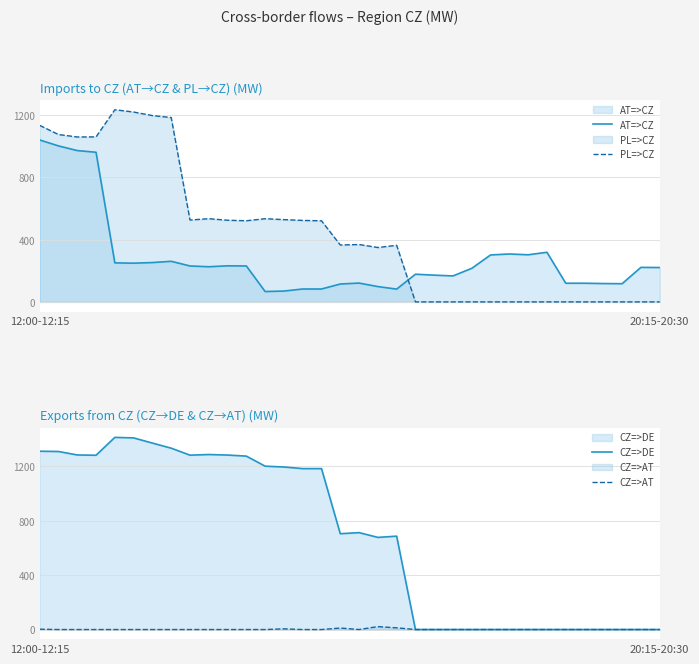

Rank the series at 13 from lowest to highest value.

CZ=>AT, AT=>CZ, PL=>CZ, CZ=>DE